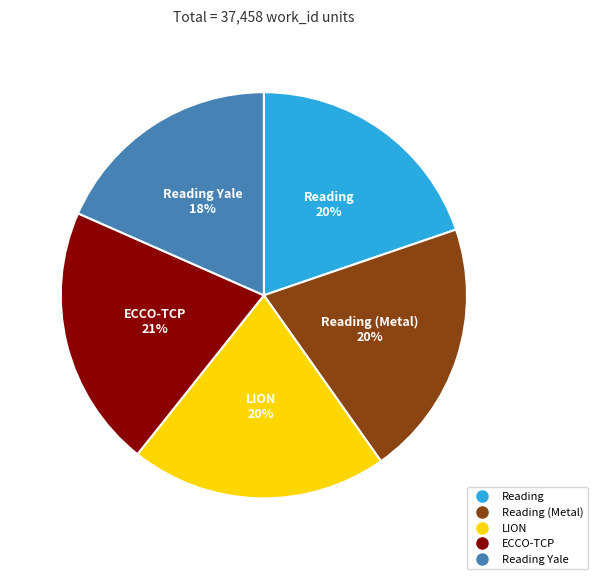

Is there any slice that represents more than half of the pie?

No